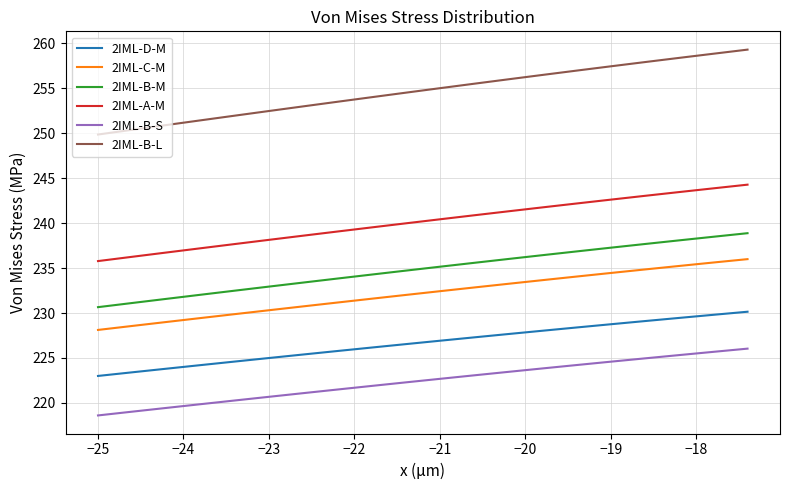

Rank the series by their maximum value, from lowest to highest.

2IML-B-S, 2IML-D-M, 2IML-C-M, 2IML-B-M, 2IML-A-M, 2IML-B-L